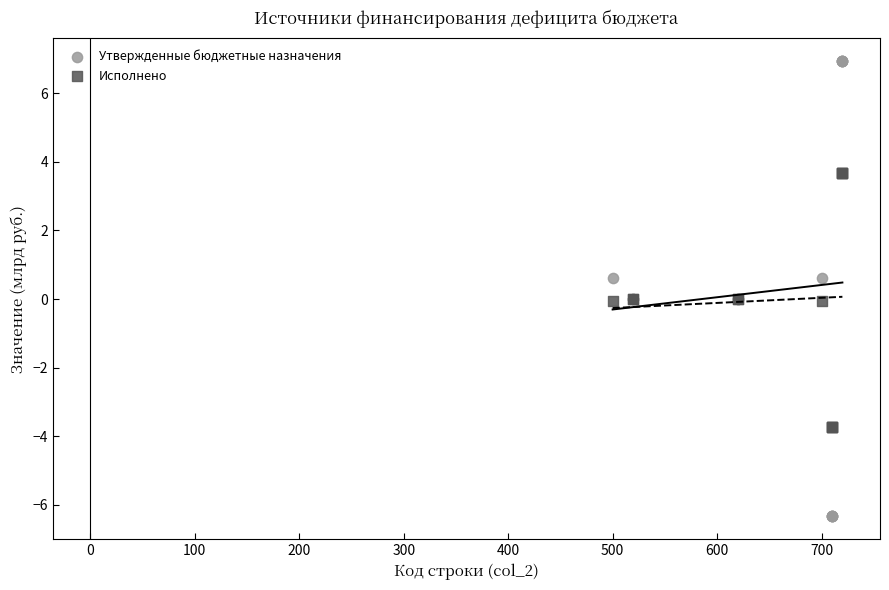

What is the X range (max minus min) for the scatter plot?

220.0